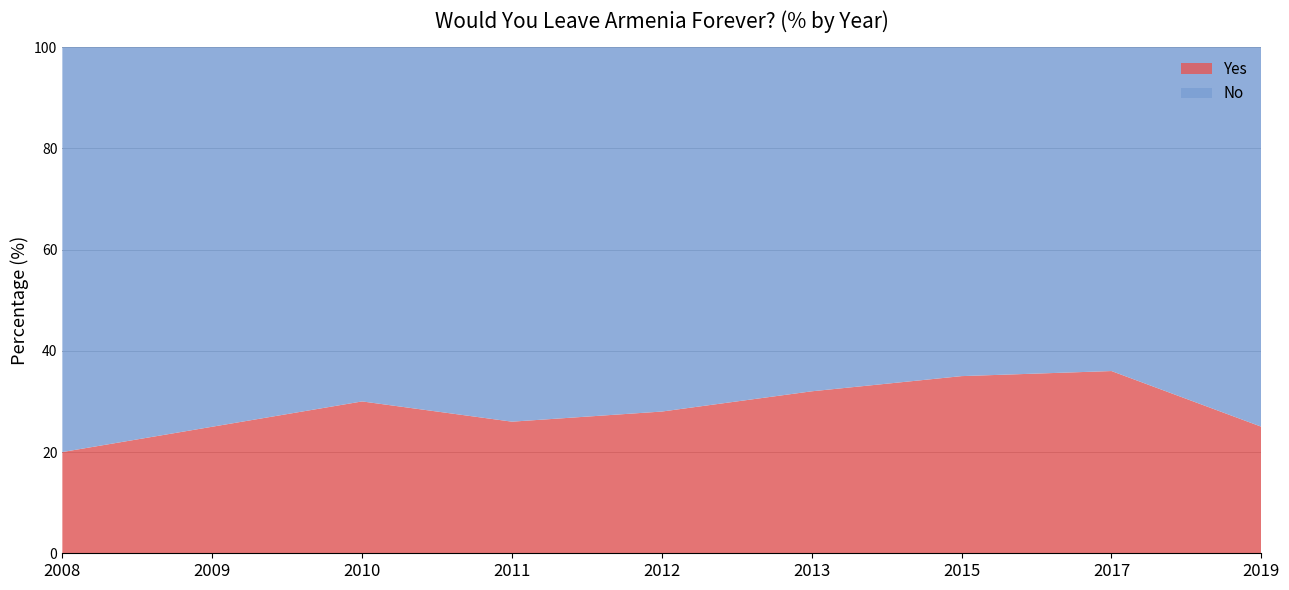

Reading left to right, what are all the values shown in this chart?

Yes: 20	25	30	26	28	32	35	36	25
No: 80	75	70	74	72	68	65	64	75